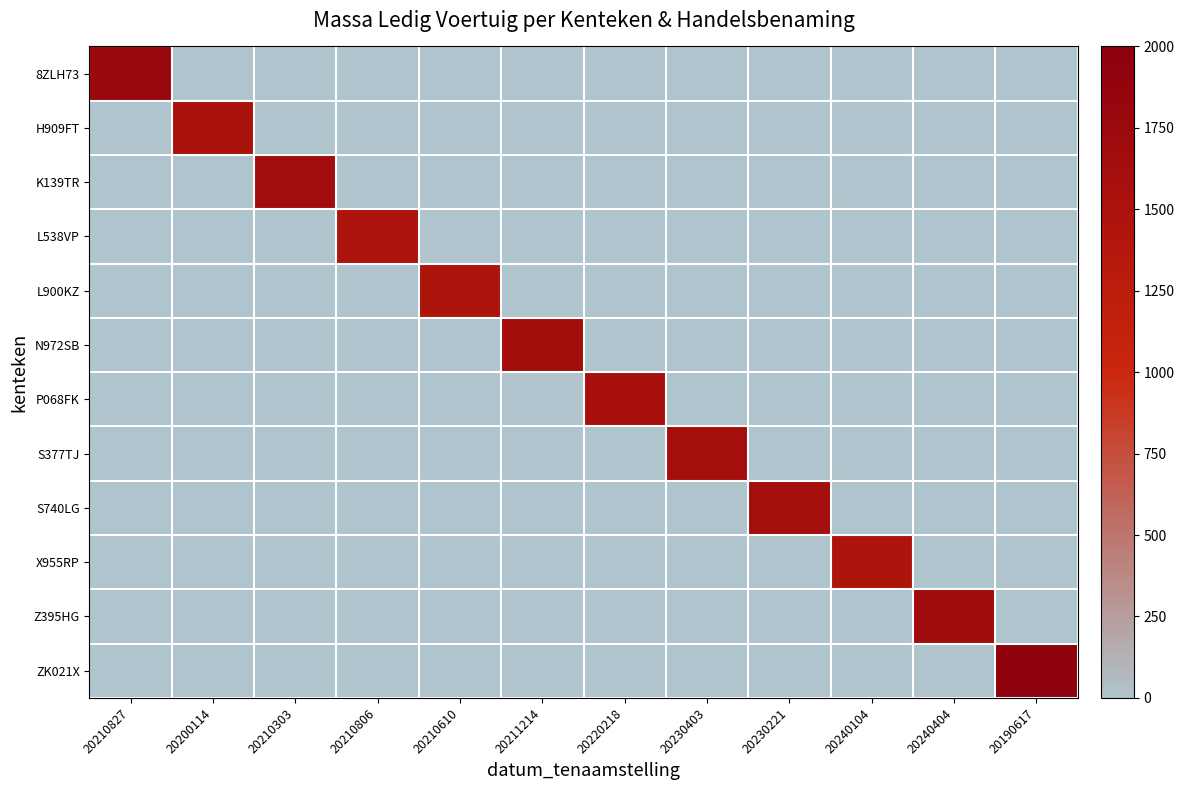

Which has a higher value, 20211214 or 20240104?

20211214